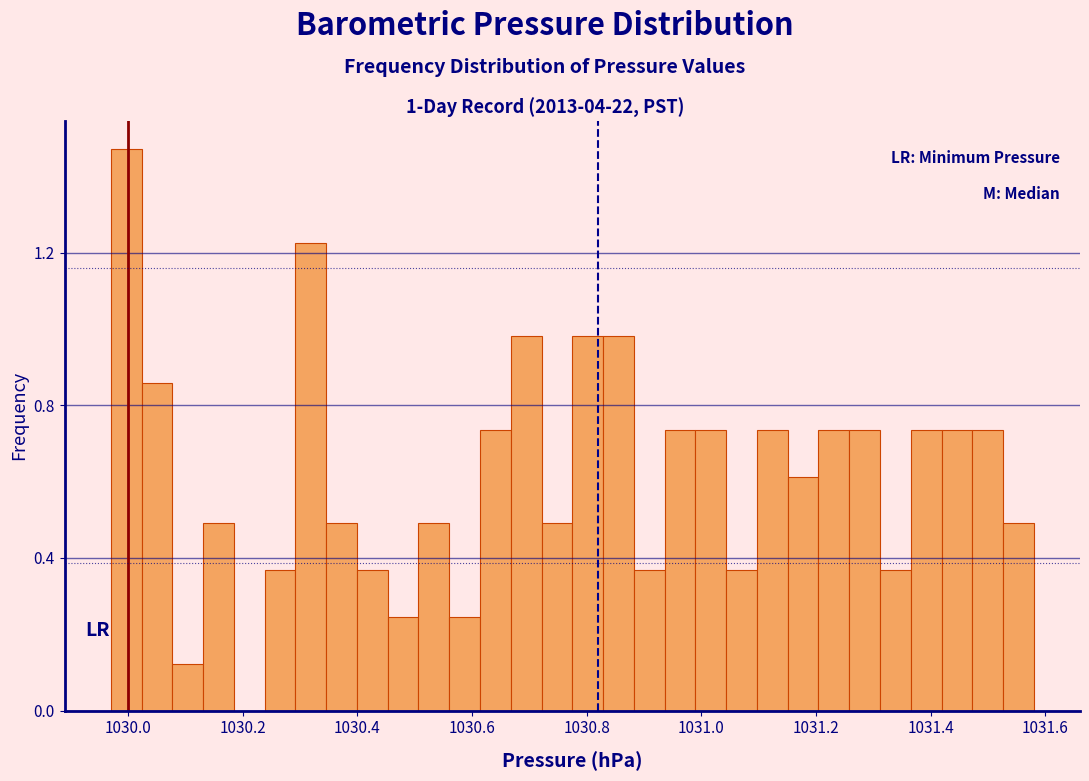

Read against the x-axis, roughly where is the centre of the tallest bar?

1030.00